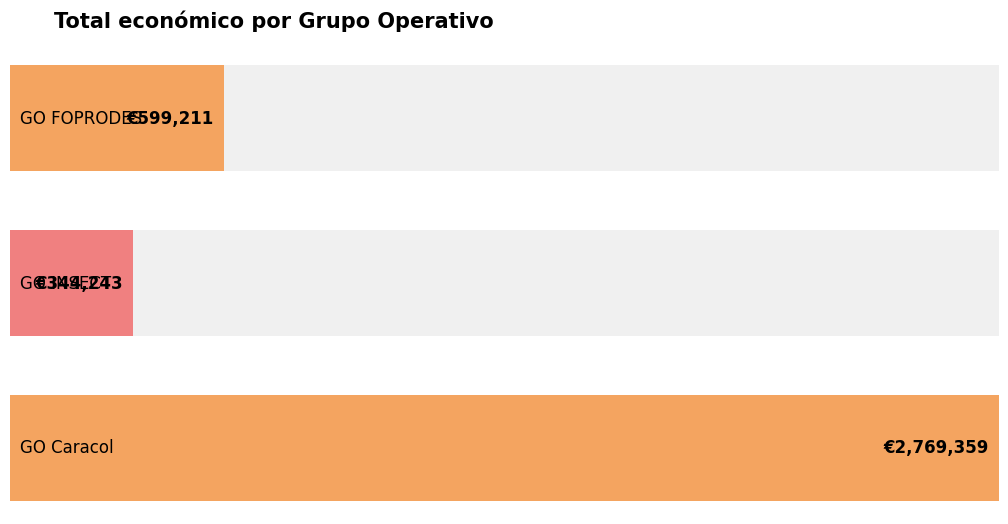

Rank the categories by value from lowest to highest.

GO INSECT, GO FOPRODES, GO Caracol